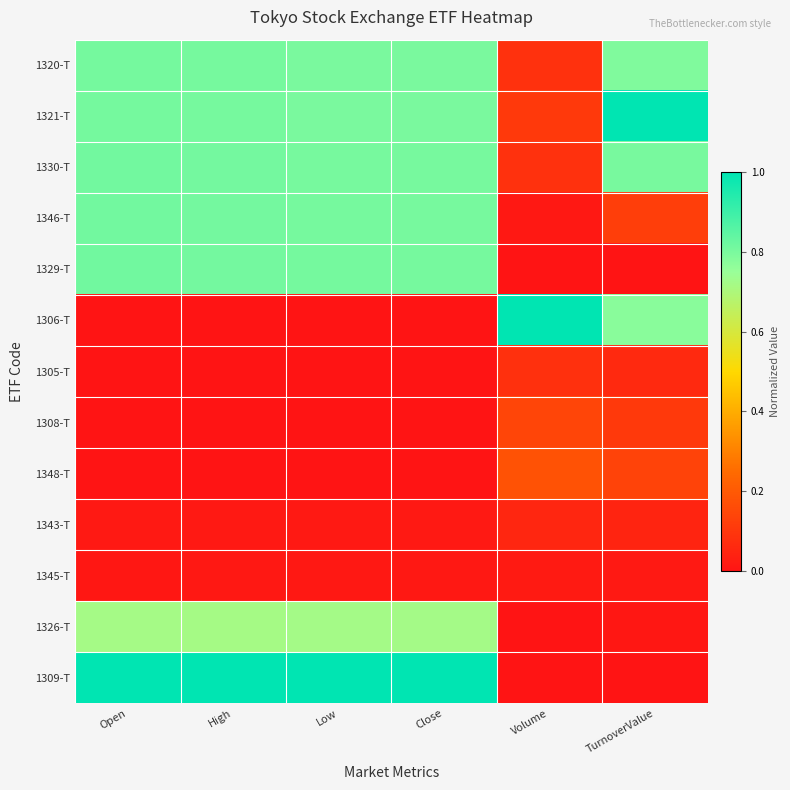

Reading left to right, list all the values displayed in this chart.

1320-T: Open=0.8	High=0.8	Low=0.8	Close=0.8	Volume=0.1	TurnoverValue=0.8
1321-T: Open=0.8	High=0.8	Low=0.8	Close=0.8	Volume=0.1	TurnoverValue=1.0
1330-T: Open=0.8	High=0.8	Low=0.8	Close=0.8	Volume=0.1	TurnoverValue=0.8
1346-T: Open=0.8	High=0.8	Low=0.8	Close=0.8	Volume=0.0	TurnoverValue=0.1
1329-T: Open=0.8	High=0.8	Low=0.8	Close=0.8	Volume=0.0	TurnoverValue=0.0
1306-T: Open=0.0	High=0.0	Low=0.0	Close=0.0	Volume=1.0	TurnoverValue=0.8
1305-T: Open=0.0	High=0.0	Low=0.0	Close=0.0	Volume=0.1	TurnoverValue=0.1
1308-T: Open=0.0	High=0.0	Low=0.0	Close=0.0	Volume=0.1	TurnoverValue=0.1
1348-T: Open=0.0	High=0.0	Low=0.0	Close=0.0	Volume=0.2	TurnoverValue=0.1
1343-T: Open=0.0	High=0.0	Low=0.0	Close=0.0	Volume=0.1	TurnoverValue=0.0
1345-T: Open=0.0	High=0.0	Low=0.0	Close=0.0	Volume=0.0	TurnoverValue=0.0
1326-T: Open=0.7	High=0.7	Low=0.7	Close=0.7	Volume=0.0	TurnoverValue=0.0
1309-T: Open=1.0	High=1.0	Low=1.0	Close=1.0	Volume=0.0	TurnoverValue=0.0